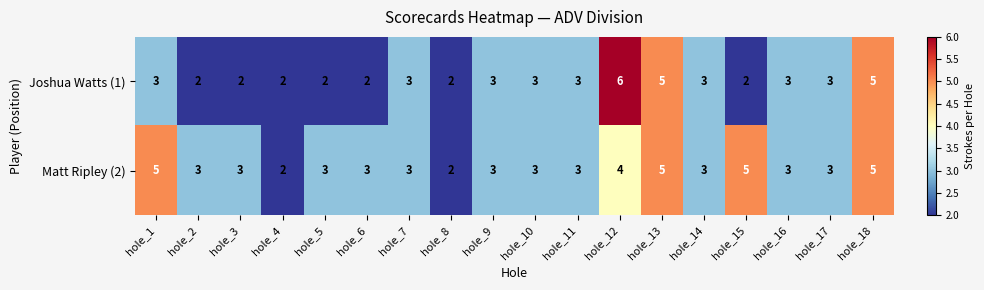

Is it true that Matt Ripley (2) equals 1 at hole_16?

False